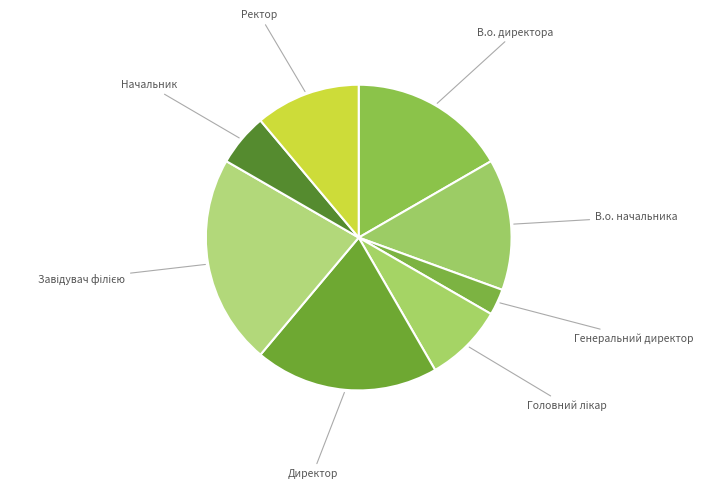

How many slices are in this pie chart?

8